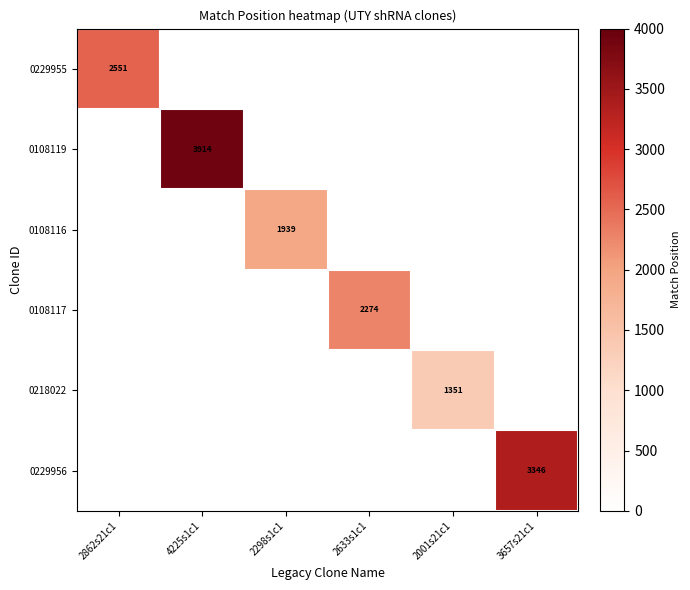

Is the value of 0108117 at 2862s21c1 greater than the value of 0108116 at 2298s1c1?

No